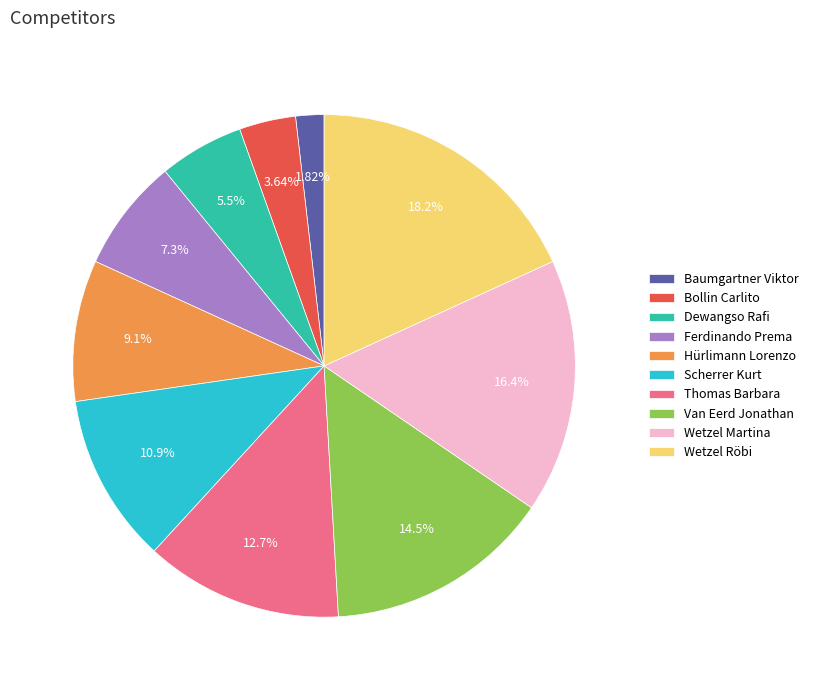

To the nearest percent, what is the combined percentage of Hürlimann Lorenzo and Van Eerd Jonathan?

24%